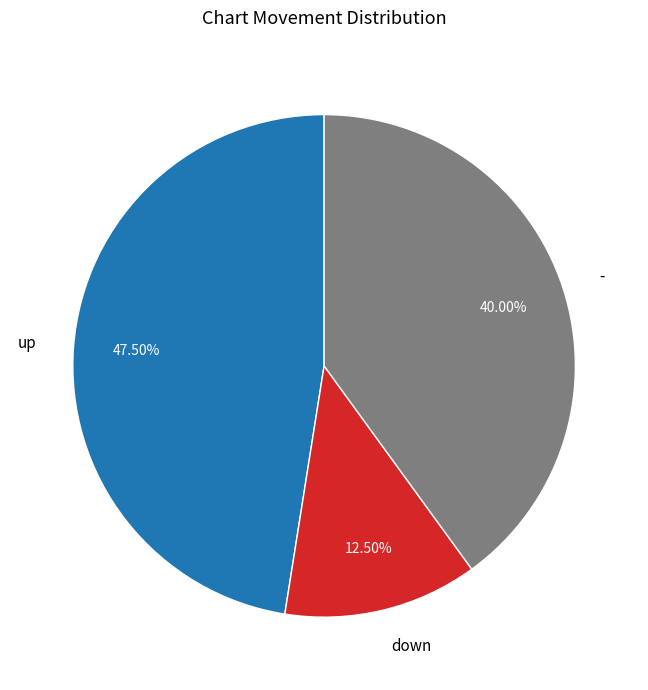

Between - and down, which is larger?

-